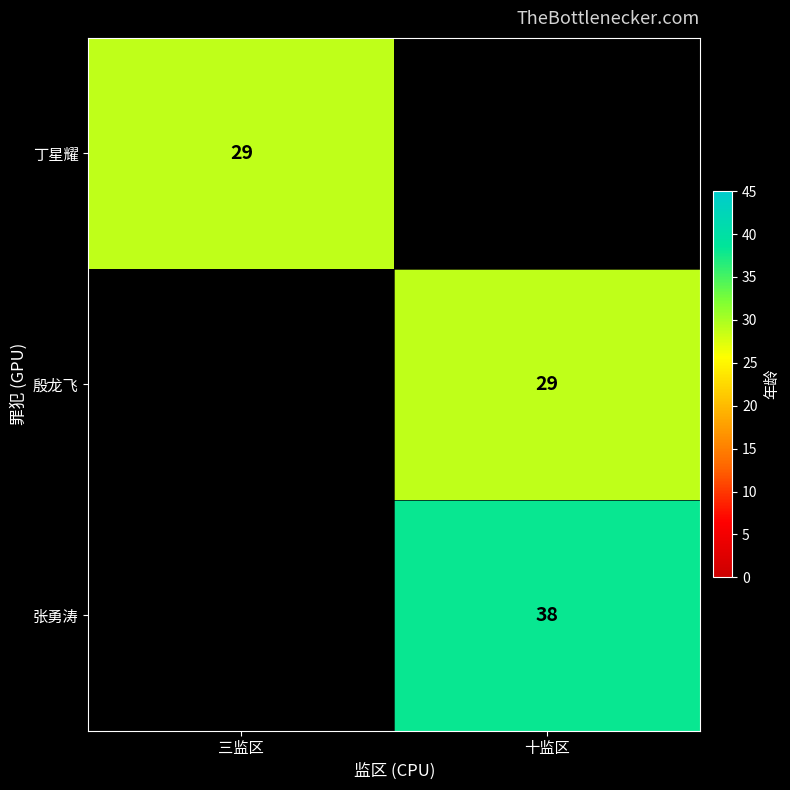

Is it true that 殷龙飞 equals 48 at 十监区?

False